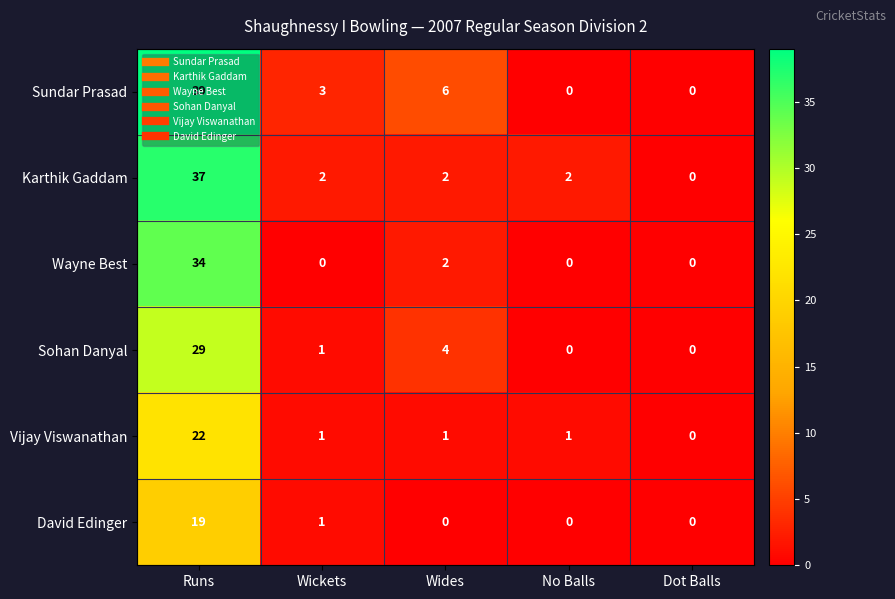

What is the difference between the maximum and second lowest values in the Sundar Prasad series?

39